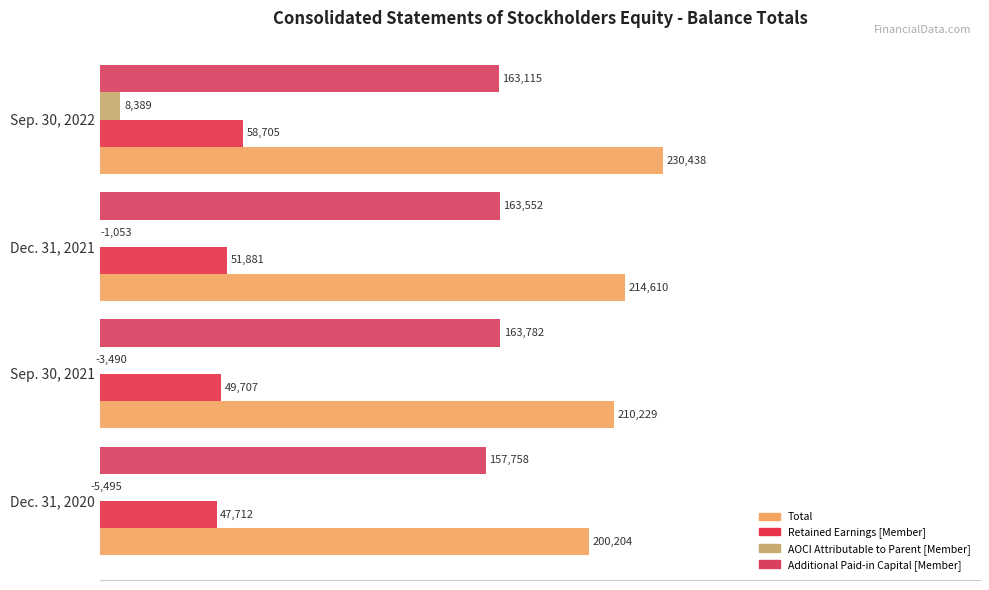

Rank the series by their maximum value, from lowest to highest.

AOCI Attributable to Parent [Member], Retained Earnings [Member], Additional Paid-in Capital [Member], Total